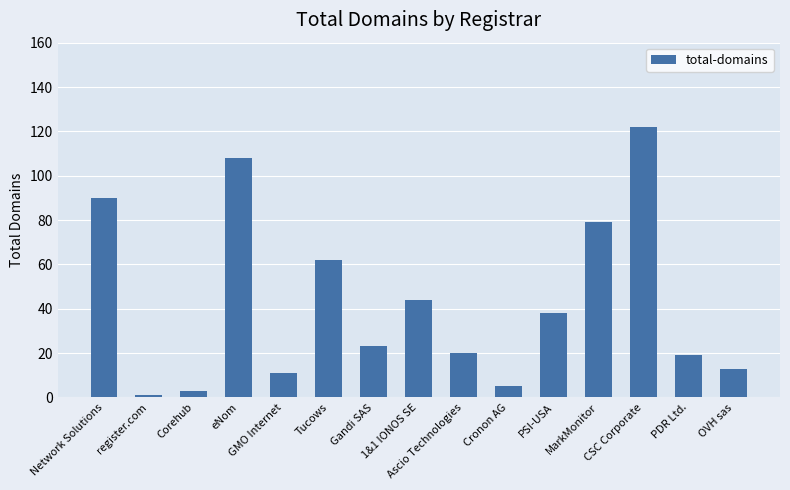

Which category has the highest value across all series?

CSC Corporate